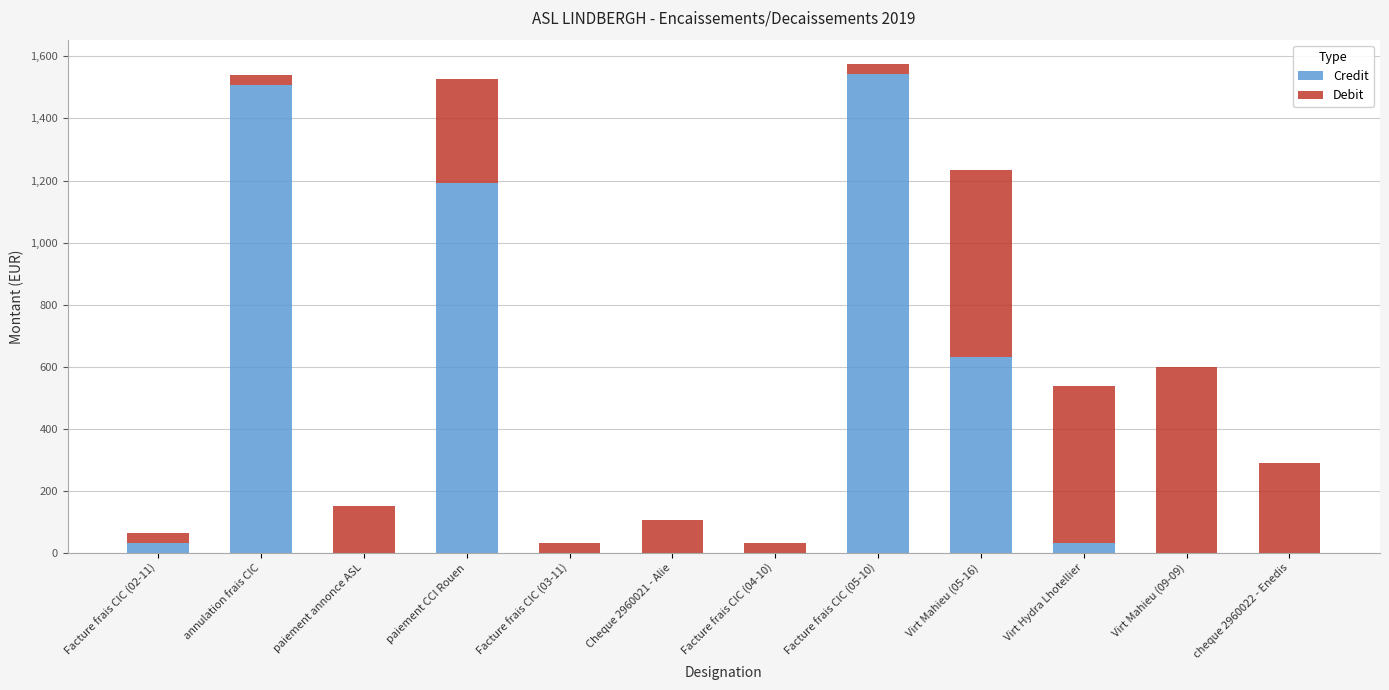

At which label is Credit closest to 770?

Virt Mahieu (05-16)